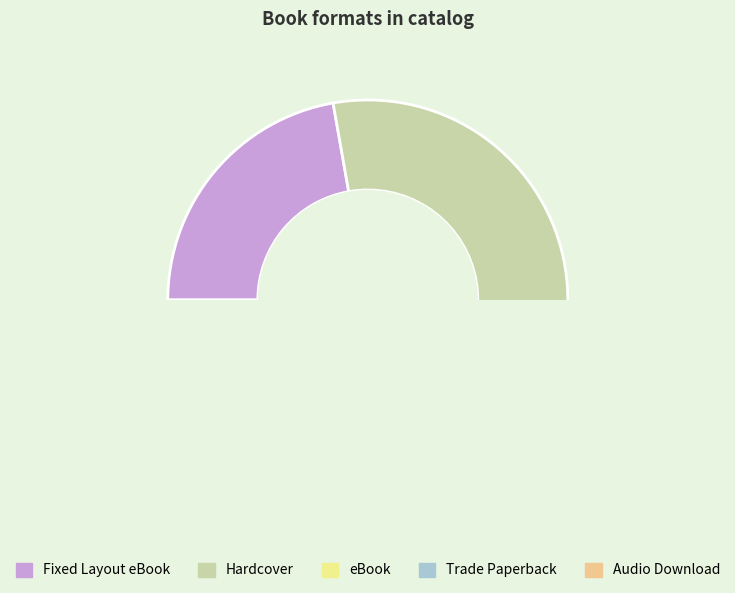

To the nearest percent, what is the average slice percentage?

20%